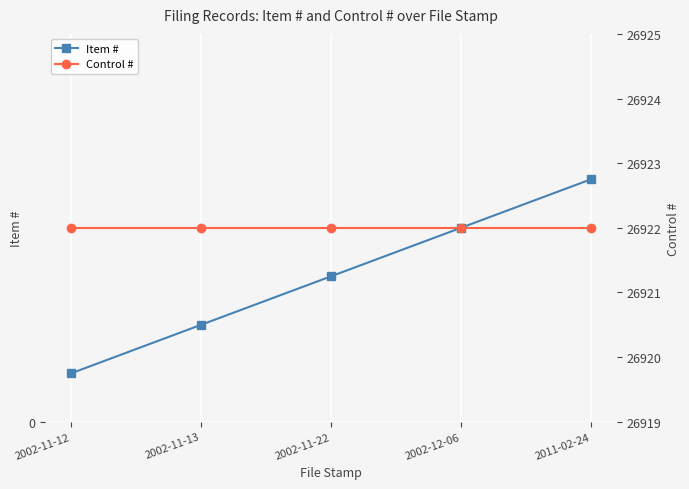

Which label corresponds to the largest value in the chart?

2002-11-12